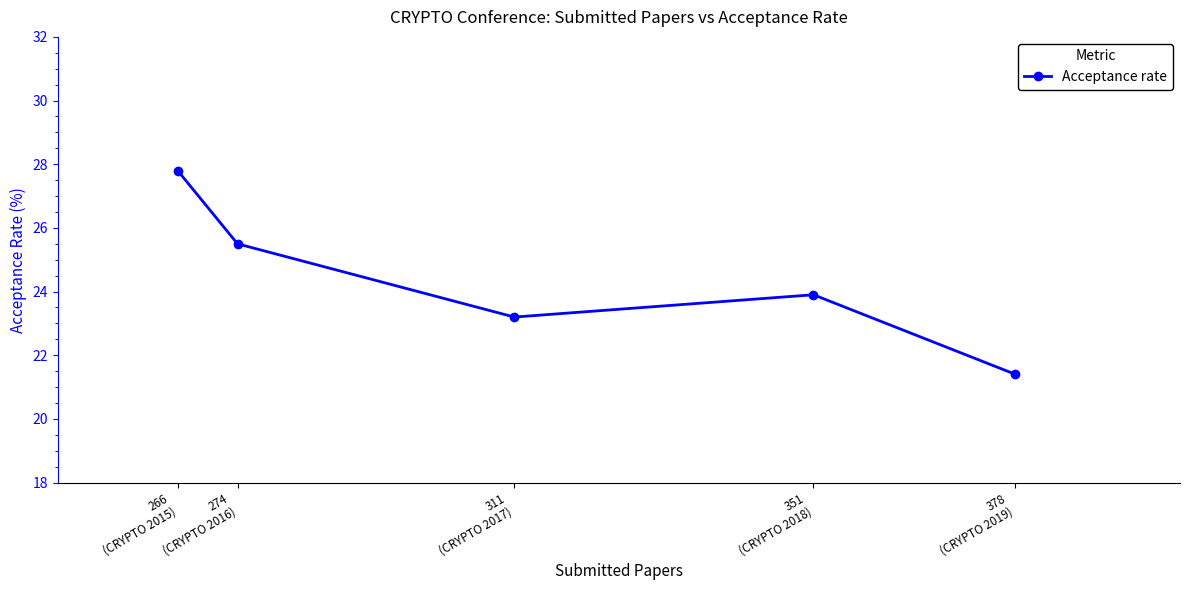

The chart shows a value of 23.2 at 311
(CRYPTO 2017). True or false?

True